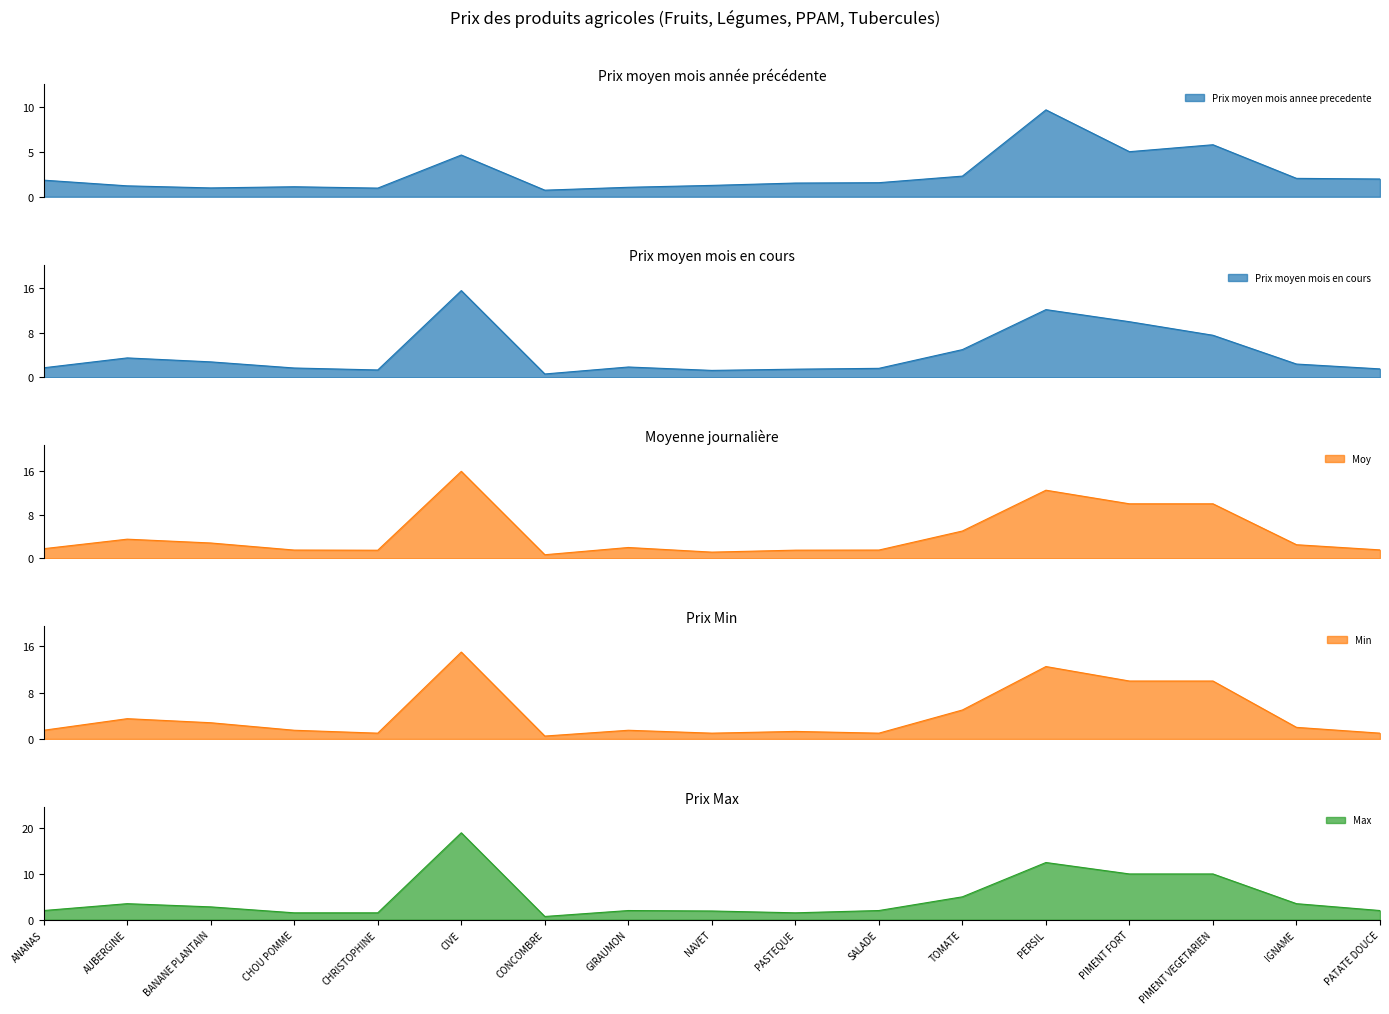

What is the difference between the Prix moyen mois en cours values at ANANAS and PIMENT FORT?

8.3